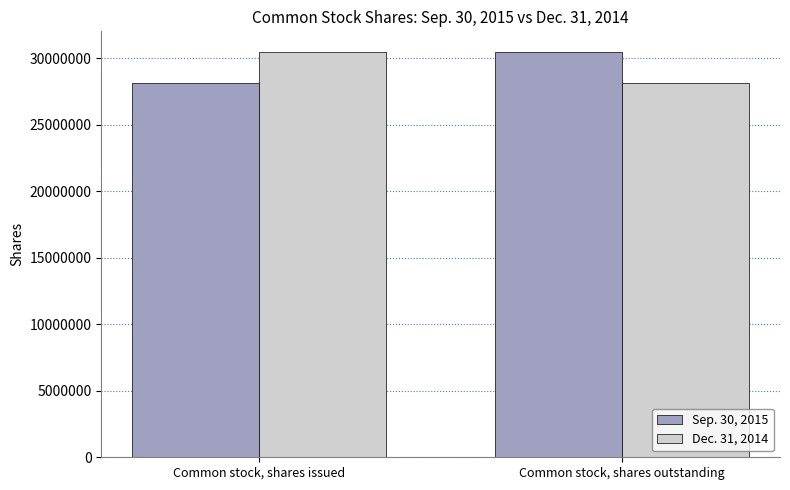

What is the spread (max minus min) of values at Common stock, shares outstanding?

2383170